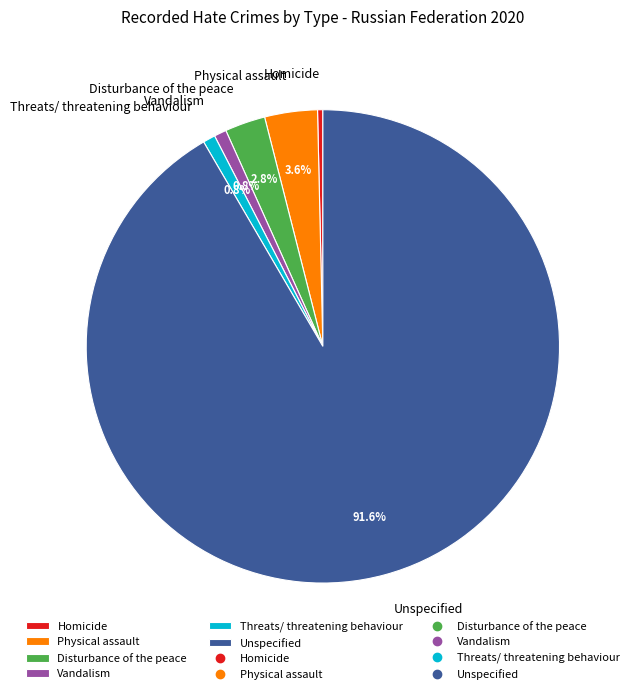

Approximately how many times larger is the value at Vandalism compared to Threats/ threatening behaviour?

1.0